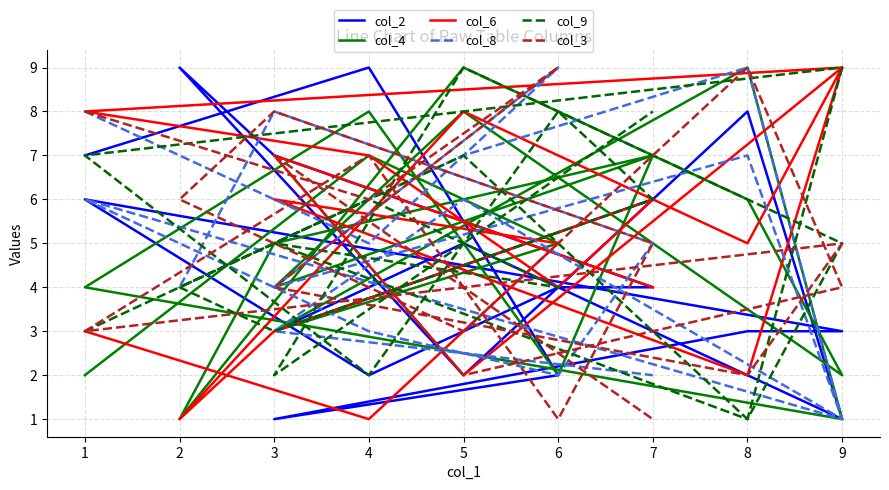

The col_6 series shows 7 at 8. True or false?

False